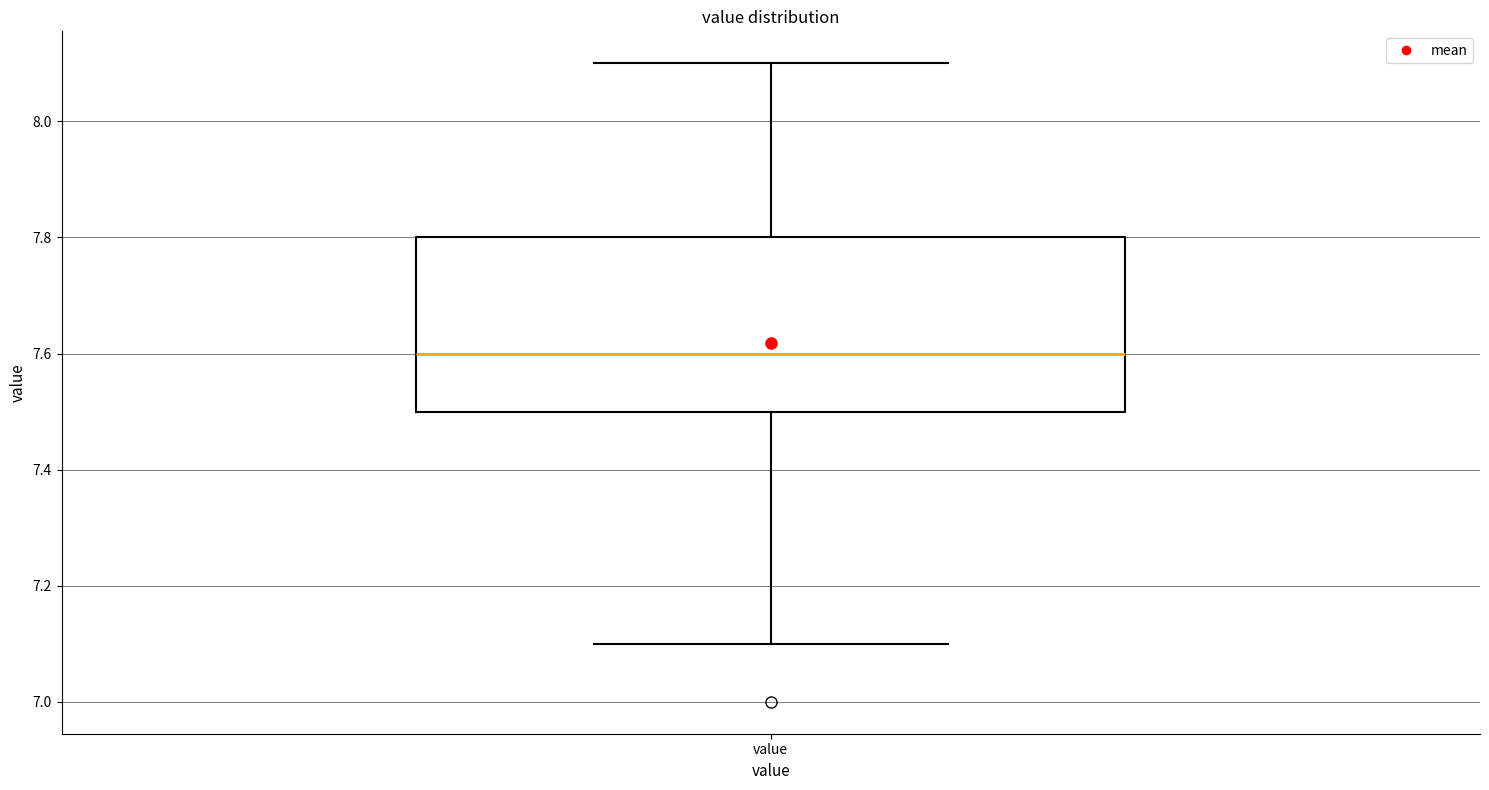

Transcribe this box plot: give where the median line is, the range the box spans, and where the two whiskers end, as read against the y-axis. The values are not printed on the chart, so give them approximately, as read against the axis.

median 7.6, box 7.5 to 7.8, whiskers 7.1 to 8.1